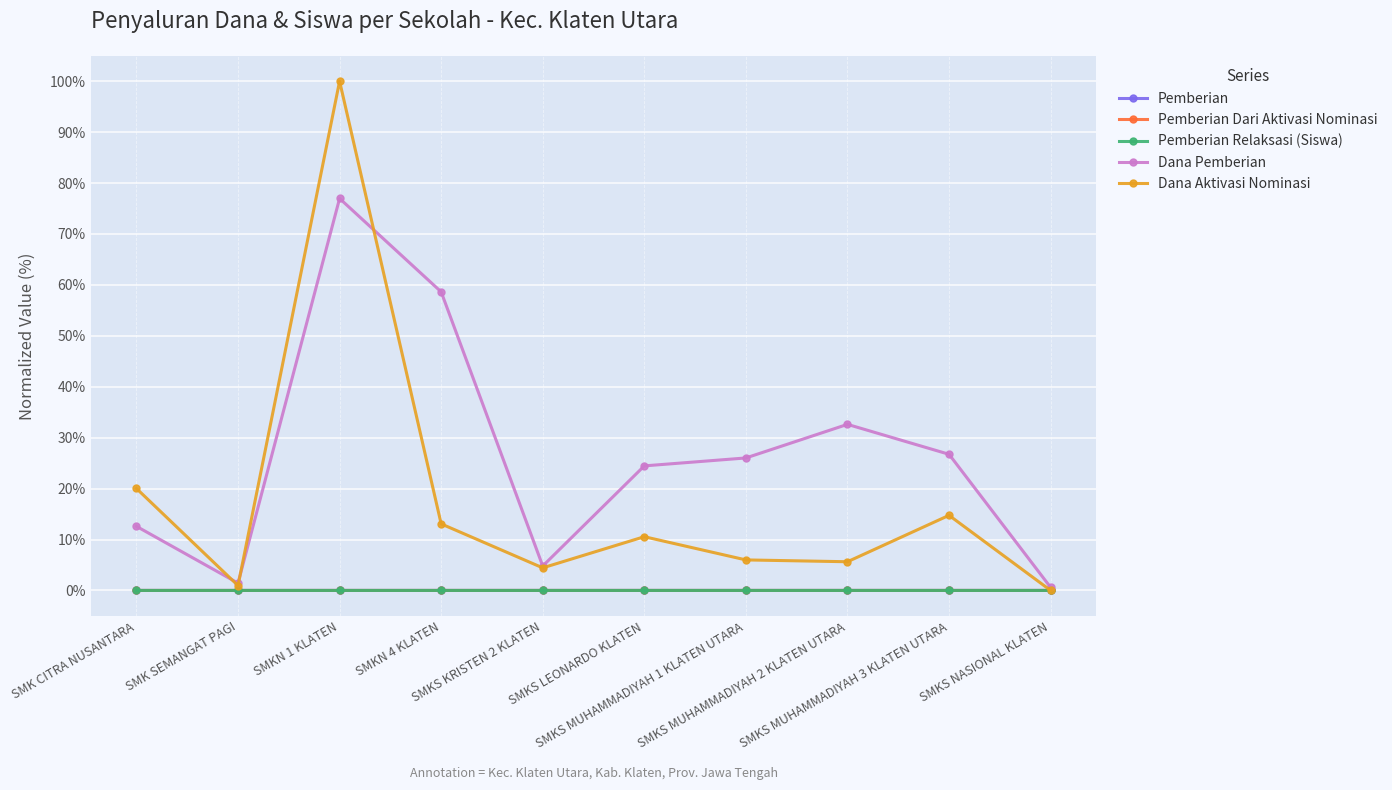

At which label is Dana Pemberian closest to 38?

SMKS MUHAMMADIYAH 2 KLATEN UTARA